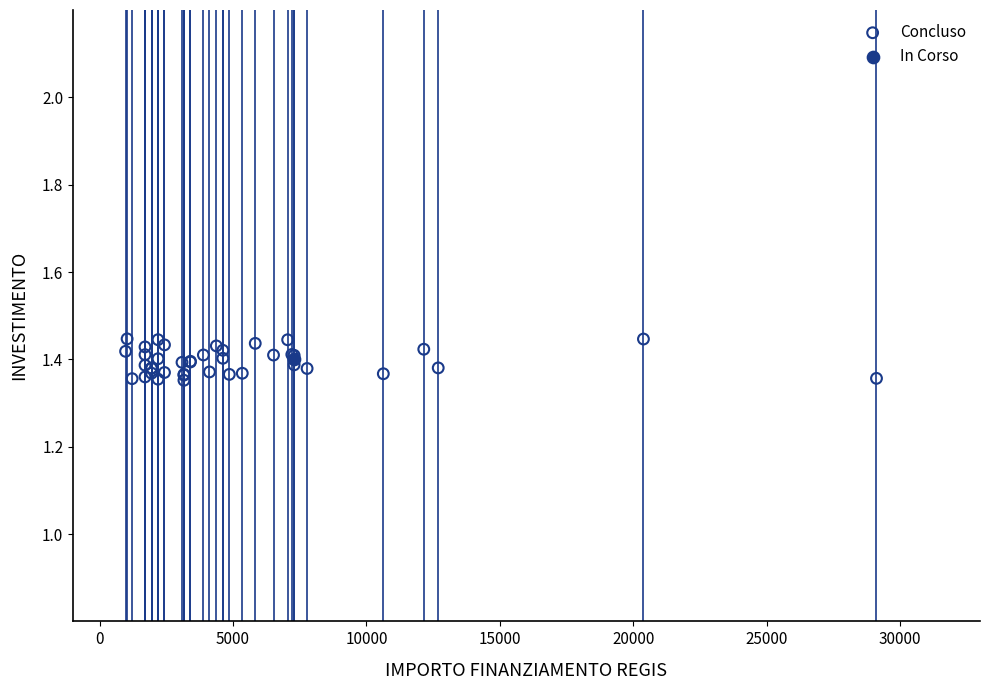

What are all the series names shown in the legend?

Concluso, In Corso